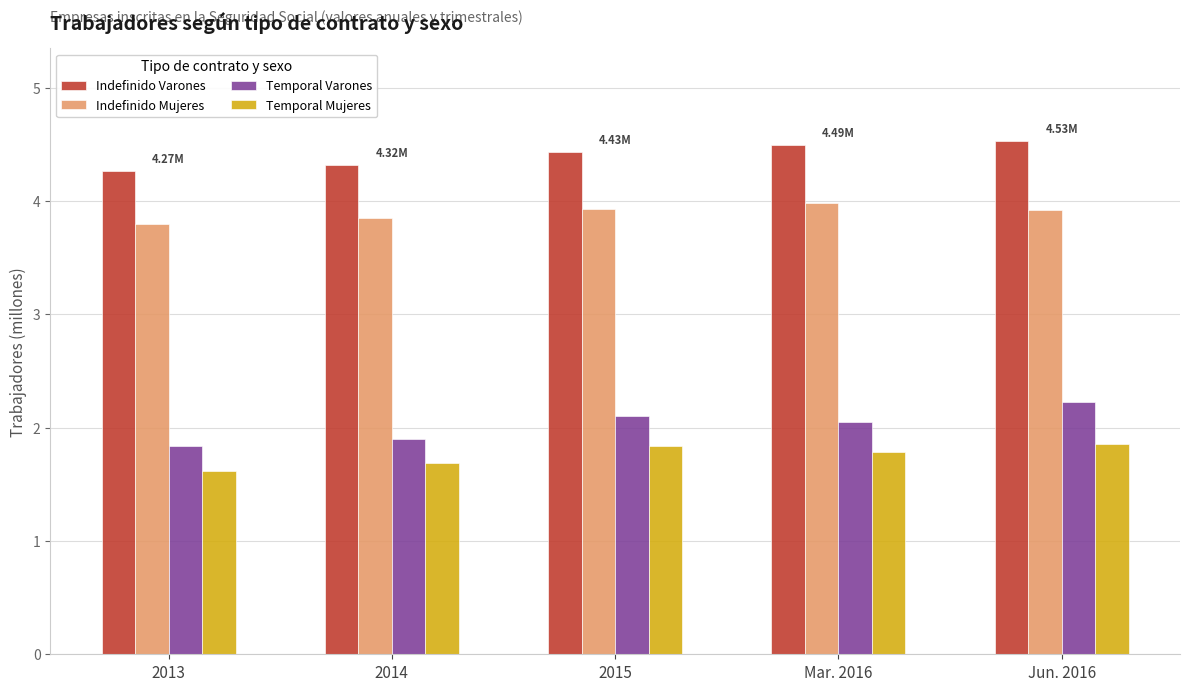

Which label corresponds to the smallest value in the chart?

2013